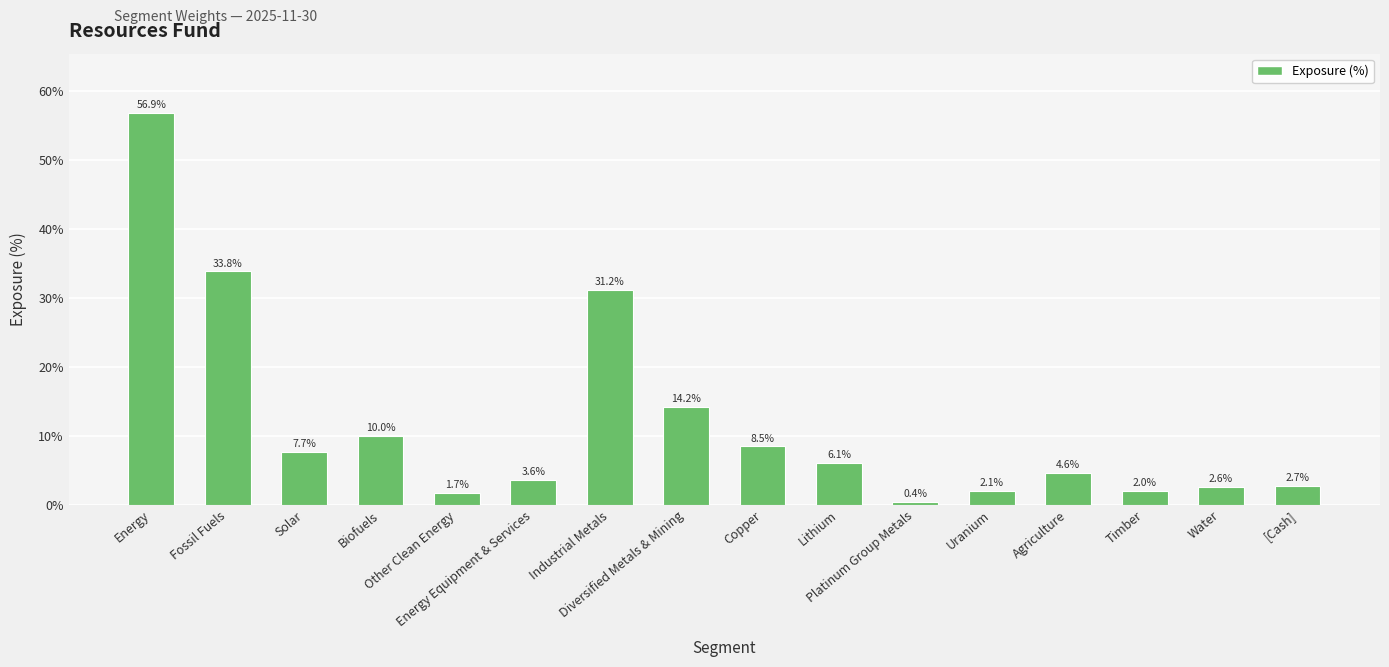

Count the number of categories in the chart.

16